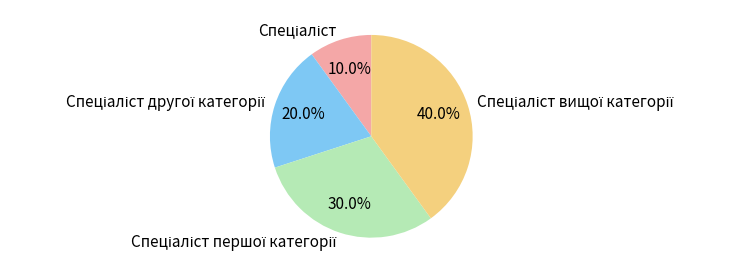

Does any single category account for the majority?

No